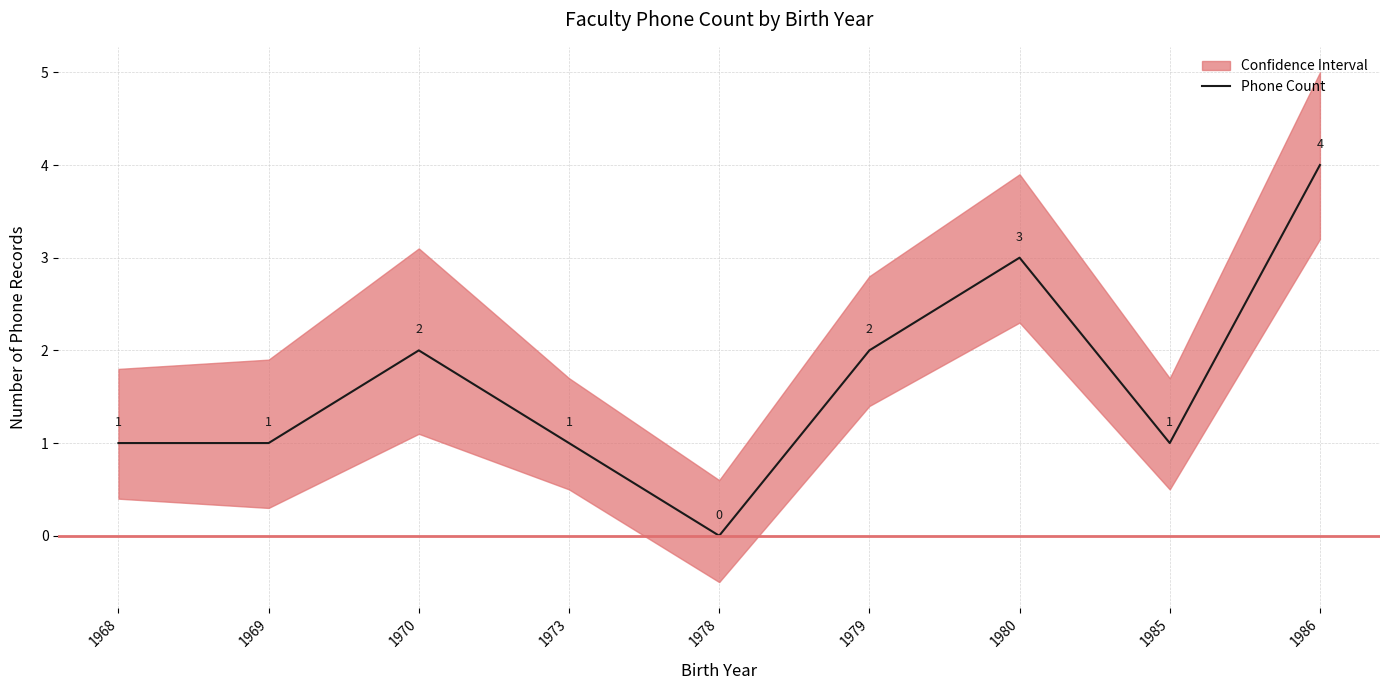

Reading right to left, transcribe all the data shown in this chart.

1986=4	1985=1	1980=3	1979=2	1978=0	1973=1	1970=2	1969=1	1968=1